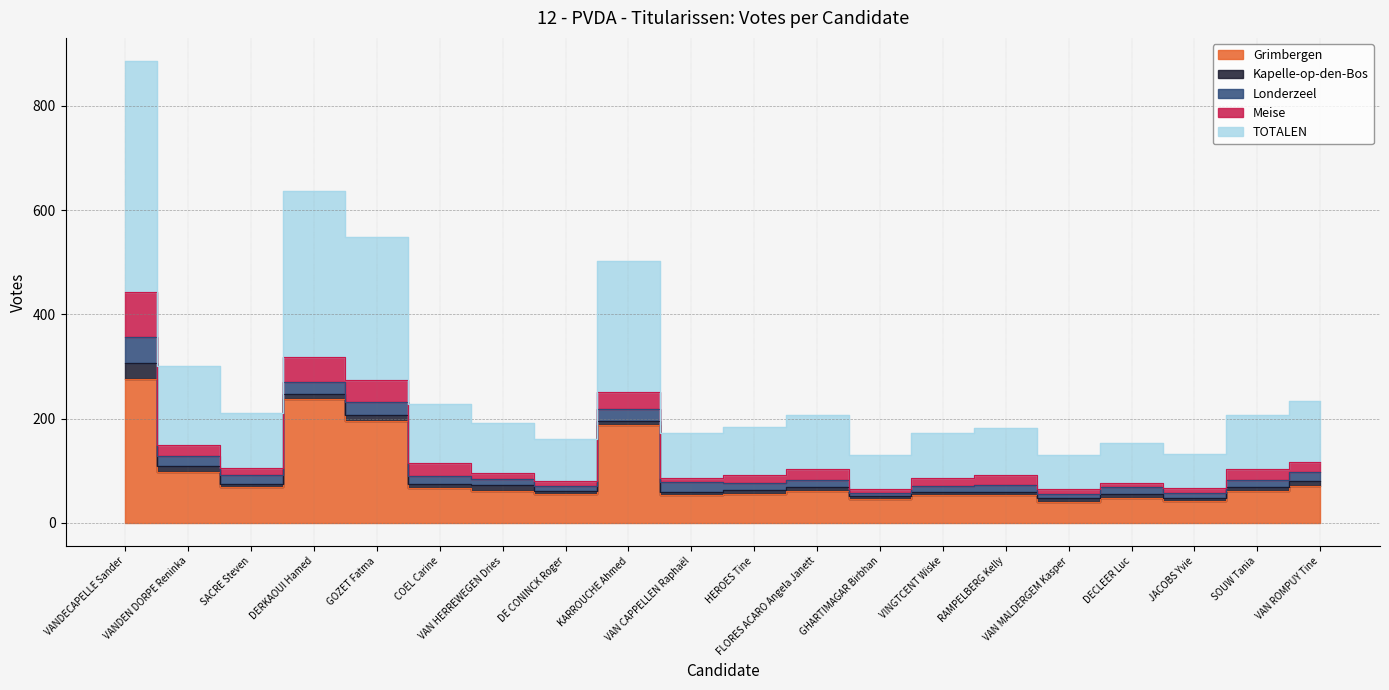

True or false: Kapelle-op-den-Bos has a value of 6 at SACRE Steven.

True